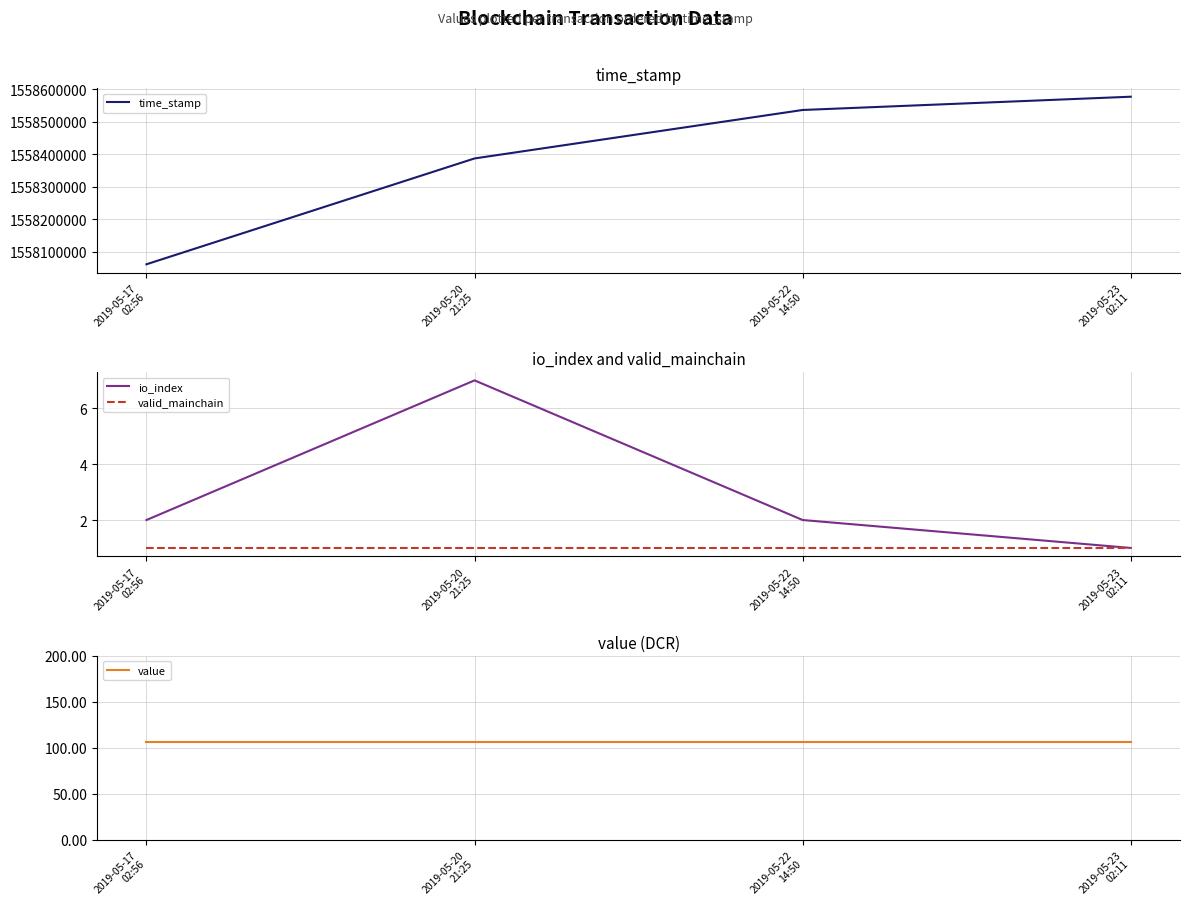

Is this an area chart (filled region under the line)?

No